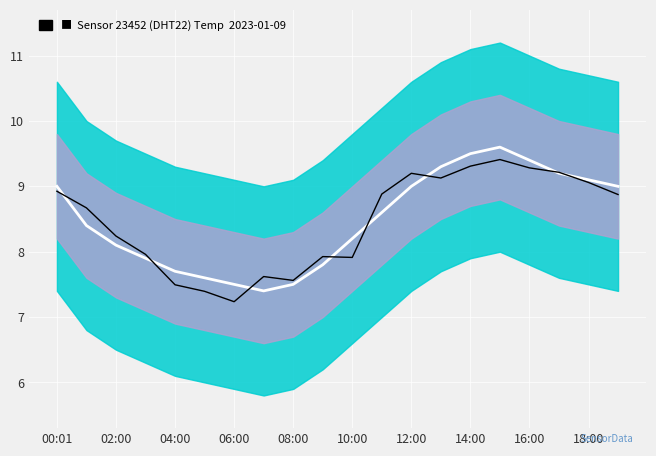

Which category has the highest value across all series?

15